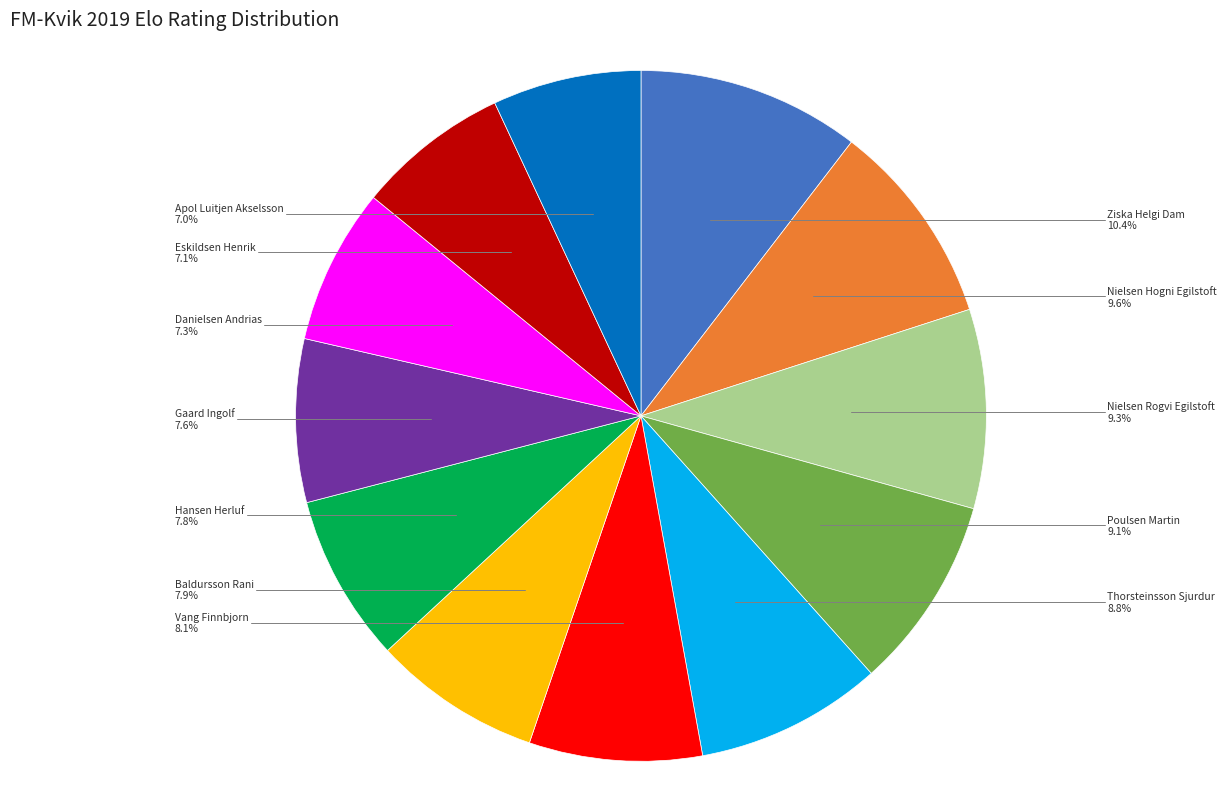

To the nearest percent, what is the average slice percentage?

8%